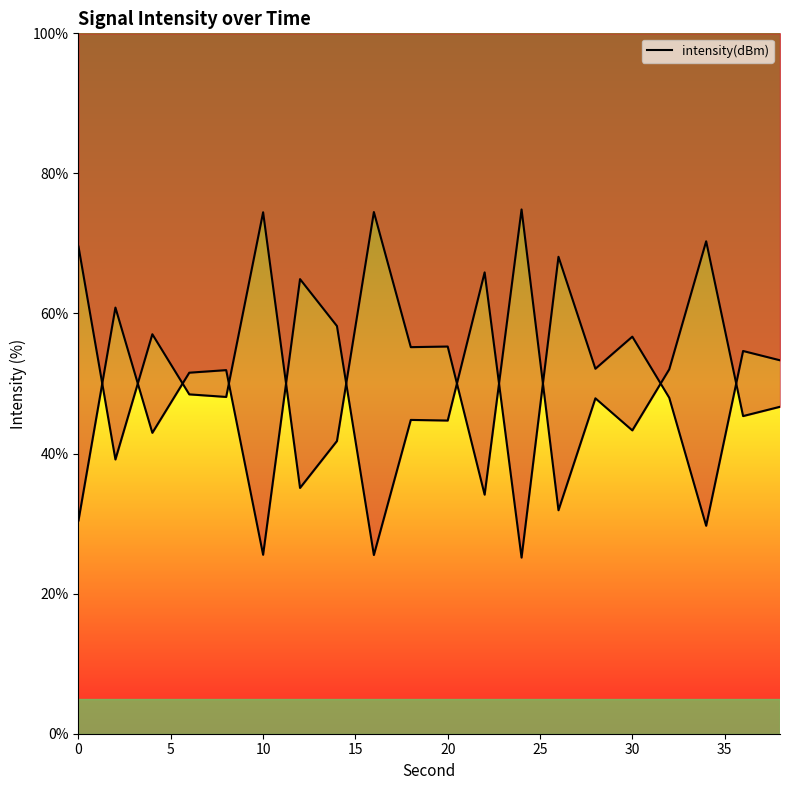

Reading left to right, what are all the values shown in this chart?

0=30.5	2=60.8	4=43.0	6=51.5	8=51.9	10=25.6	12=64.9	14=58.2	16=25.5	18=44.8	20=44.7	22=65.9	24=25.1	26=68.1	28=52.1	30=56.7	32=48.0	34=29.7	36=54.6	38=53.3